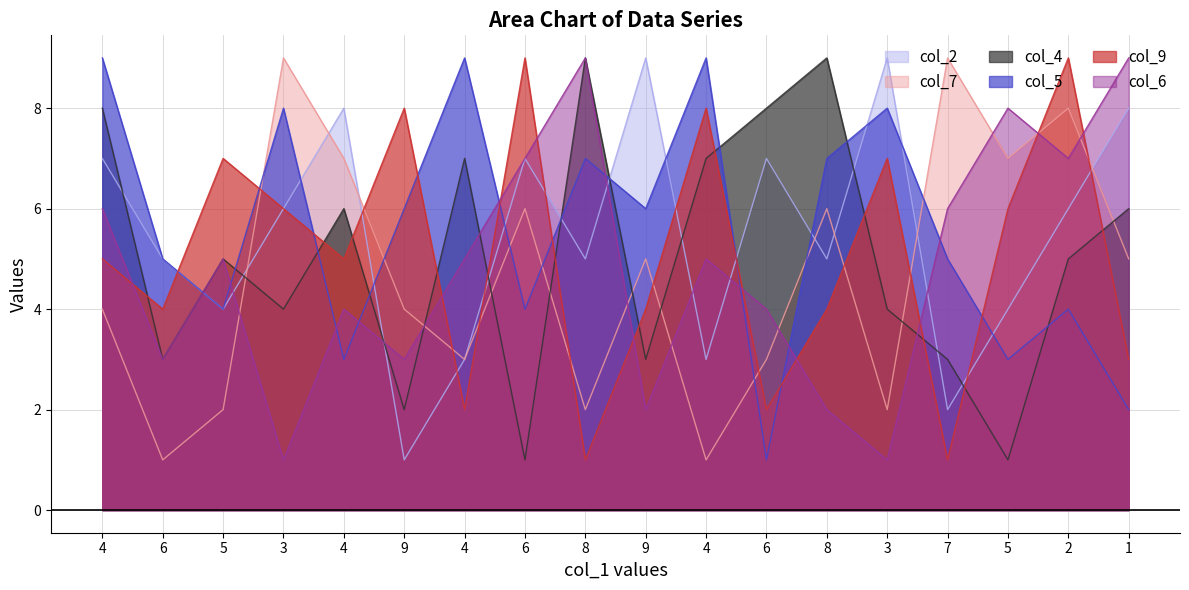

True or false: col_4 has more than 2 points higher than both neighbors.

True